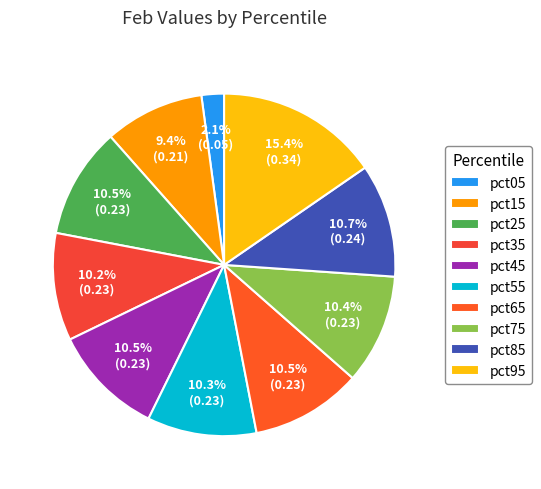

How many segments does this pie chart have?

10